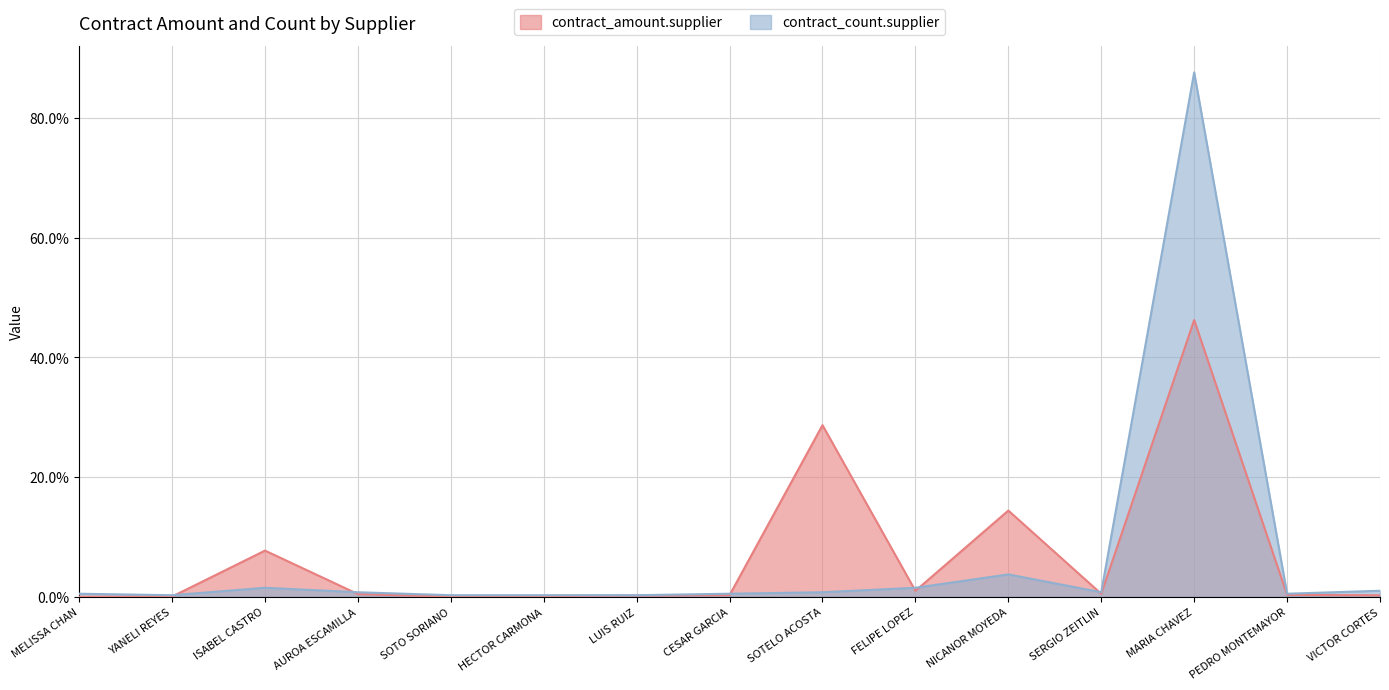

True or false: contract_count.supplier has a value of 0.0 at SERGIO ZEITLIN.

True